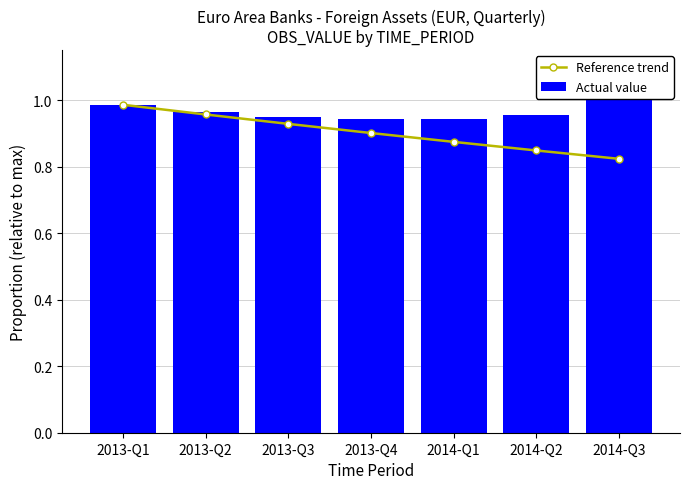

What is the sum of the Actual value values at 2014-Q1 and 2014-Q3?

1.9